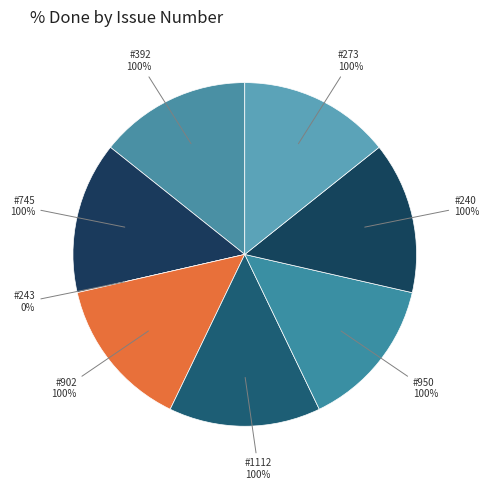

To the nearest percent, what is the difference between the #243 and #240 slice percentages?

14%